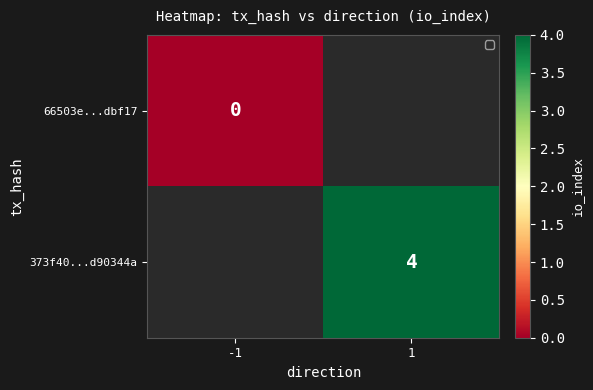

List the series in order of their peak value, lowest first.

66503e...dbf17, 373f40...d90344a